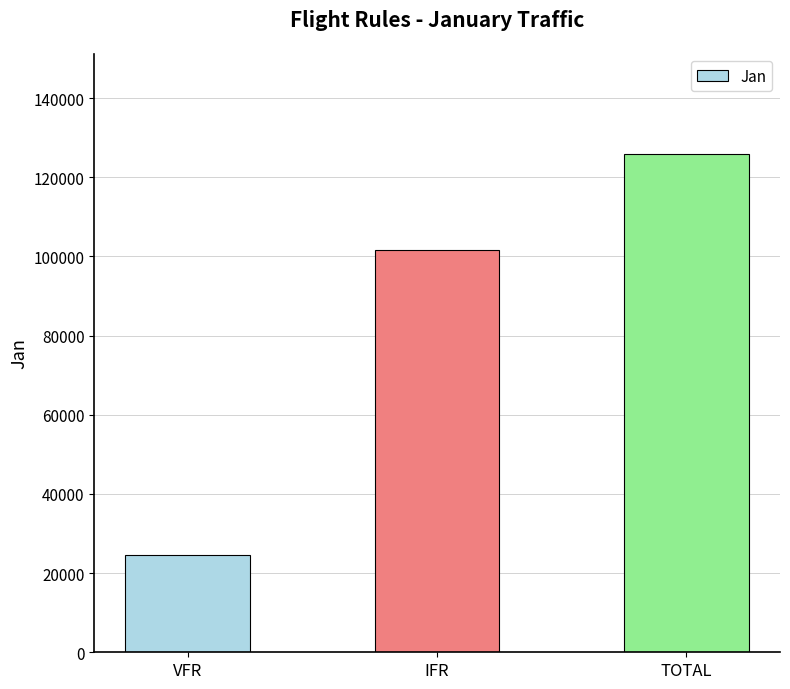

What value does the data have at IFR, to the nearest 10?

101540